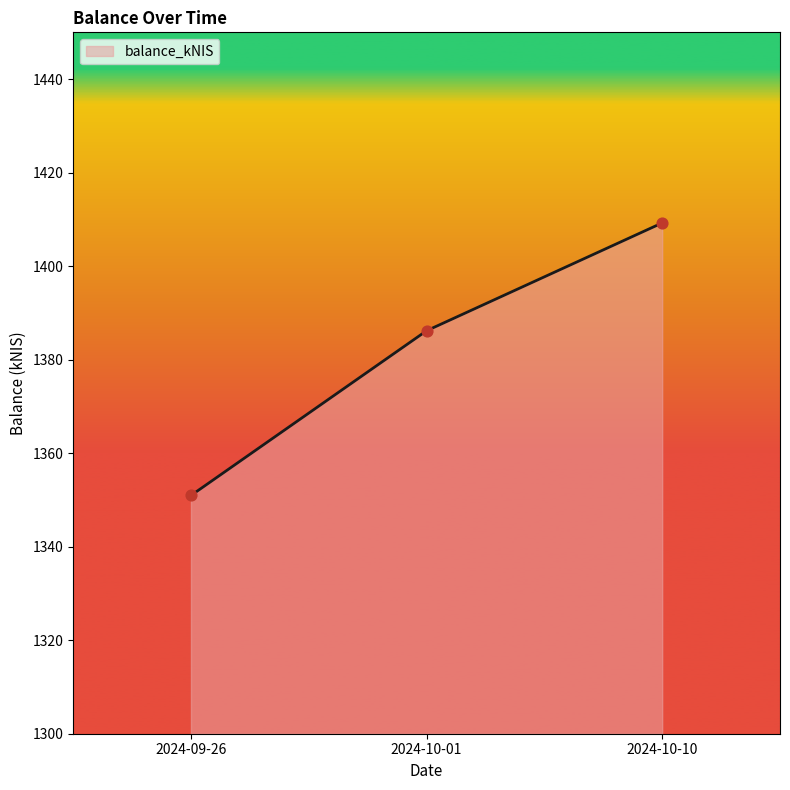

Between 2024-10-01 and 2024-10-10, which is larger?

2024-10-10